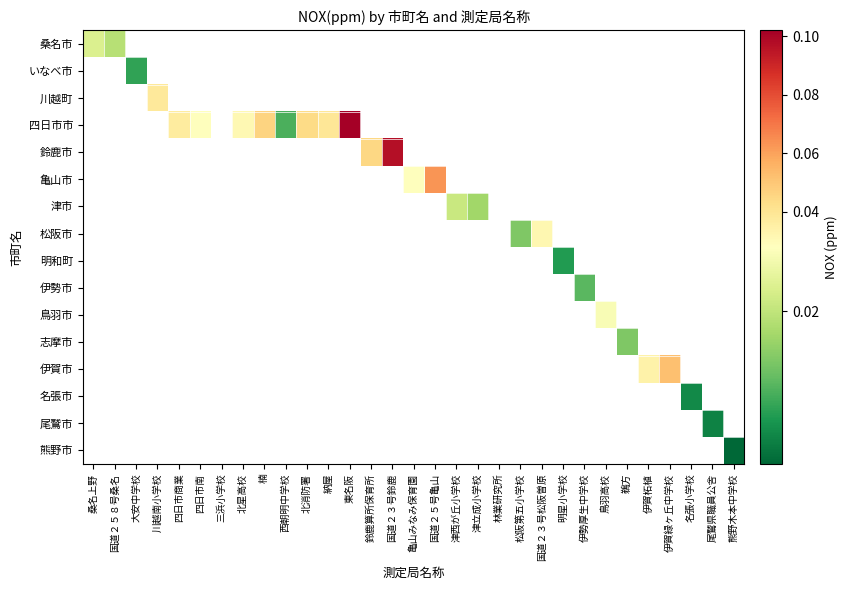

Count the number of data series in this chart.

16